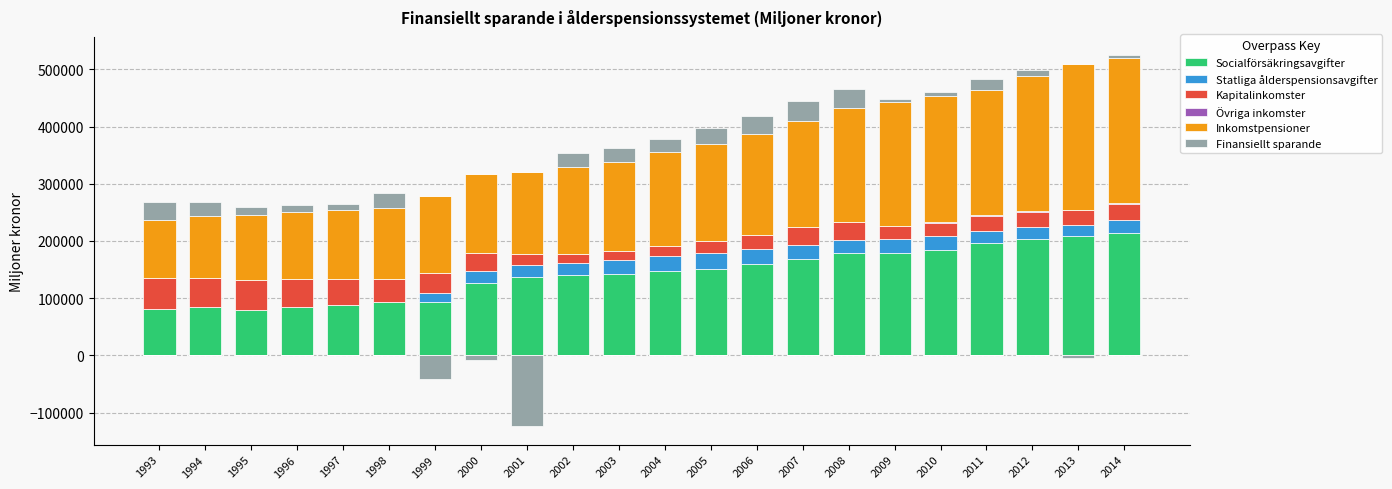

Is it true that Kapitalinkomster equals 76379 at 1997?

False